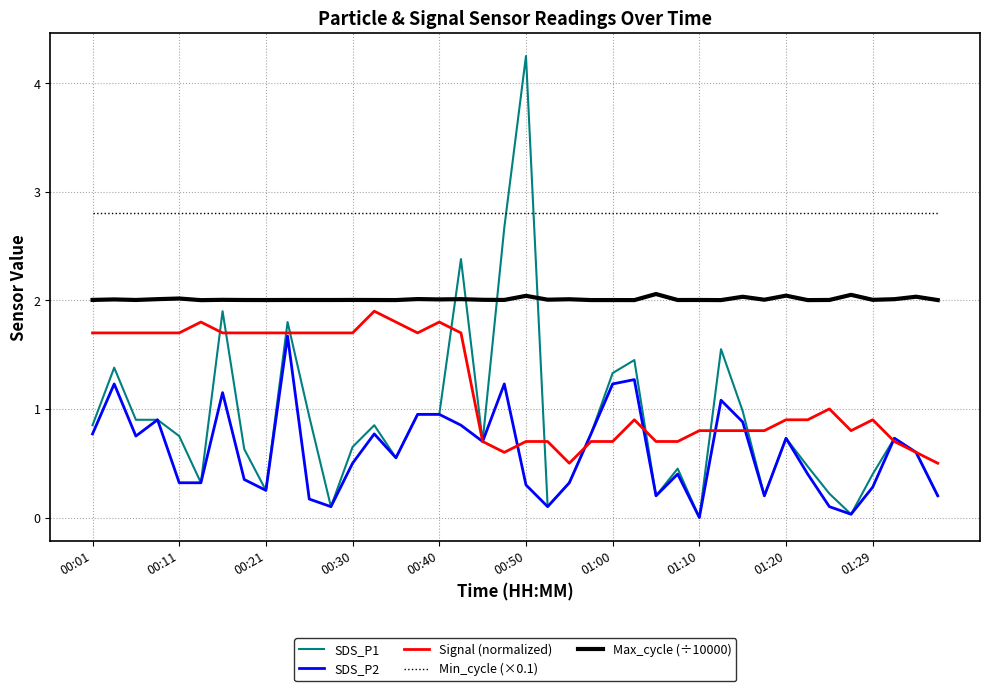

How many series are shown in this chart?

5